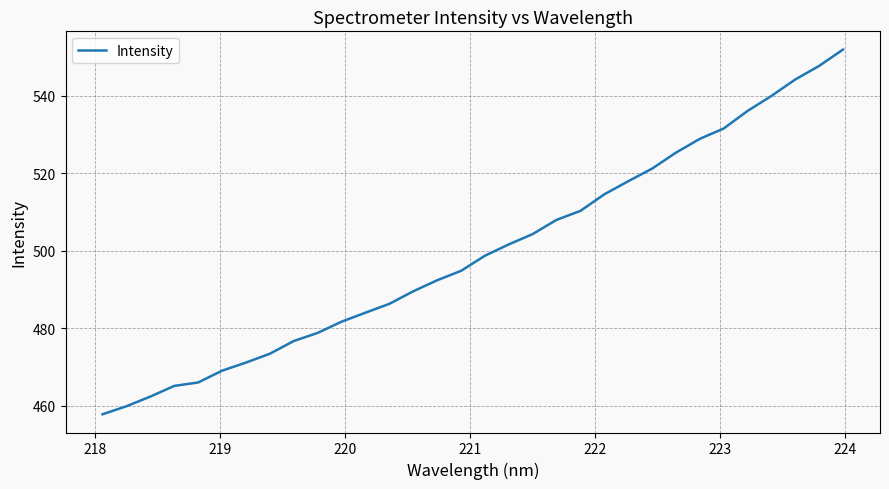

What is the greatest value displayed?

552.0